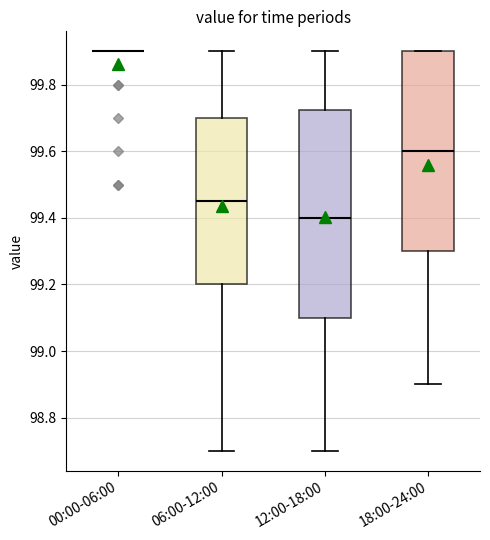

Which box is the tallest, from its lower edge to its upper edge?

12:00-18:00